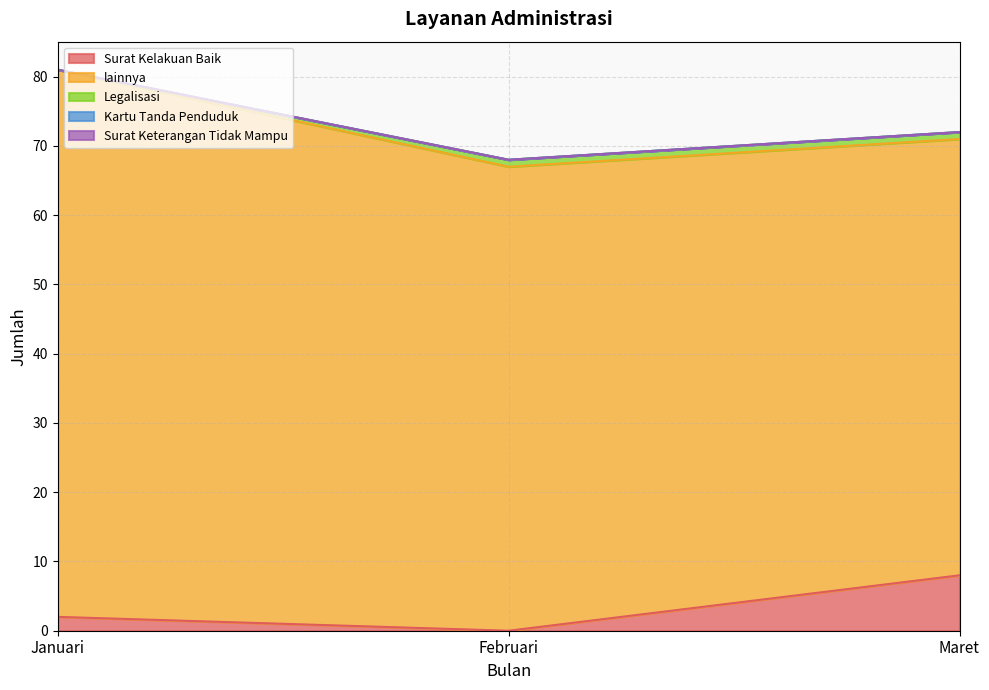

Rank the series at Februari from lowest to highest value.

Surat Kelakuan Baik, Kartu Tanda Penduduk, Surat Keterangan Tidak Mampu, Legalisasi, lainnya